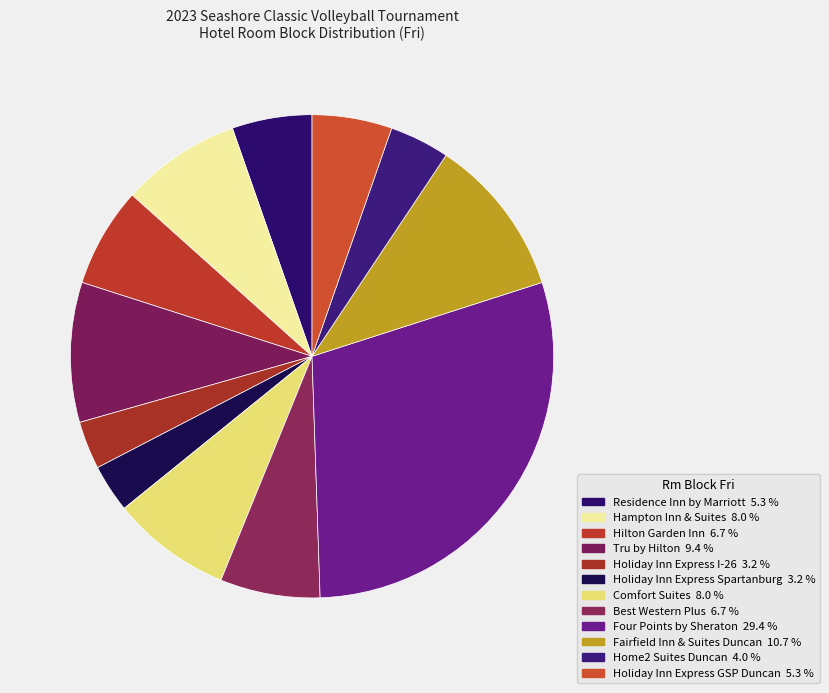

Is there a majority slice in this chart?

No